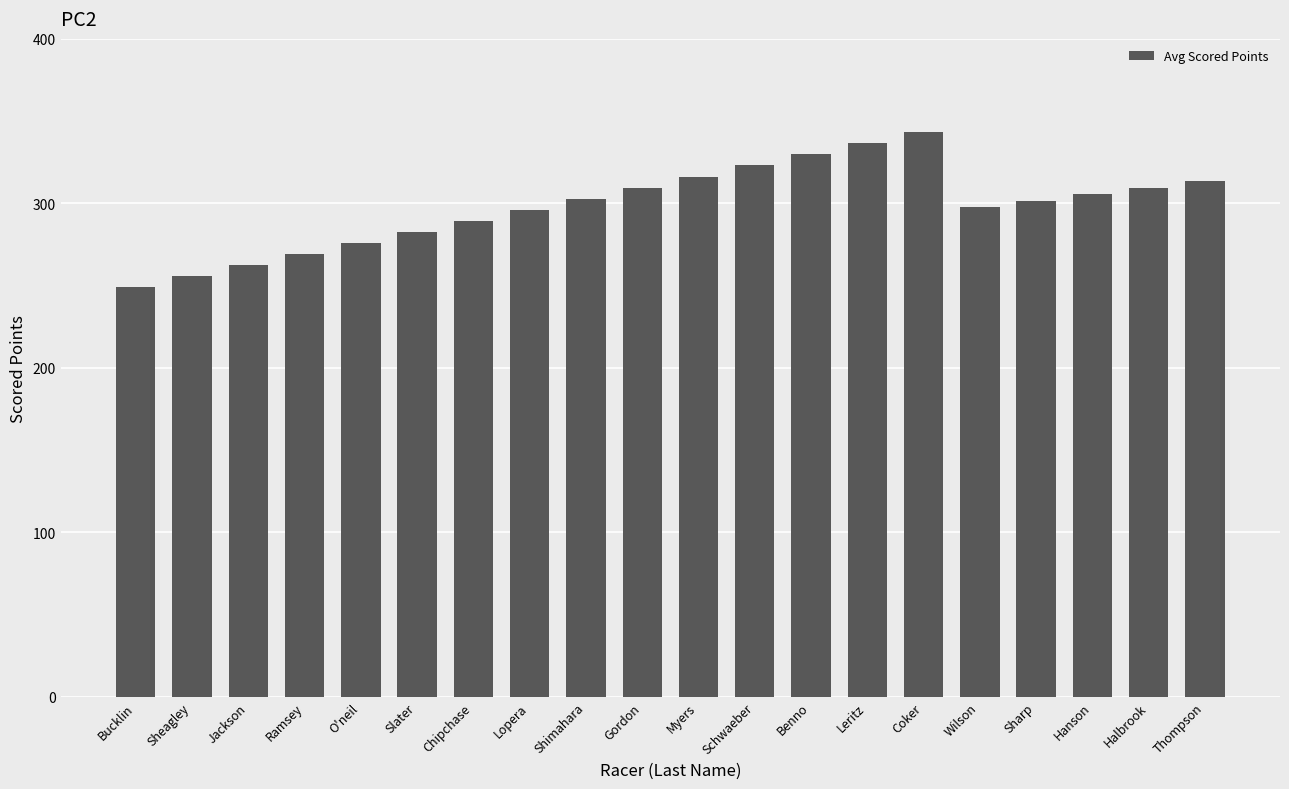

What is the maximum value shown in the chart?

343.3